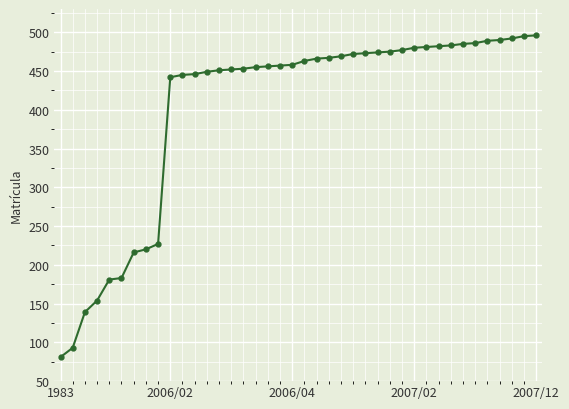

What is the value of the 6th point from the left?

183